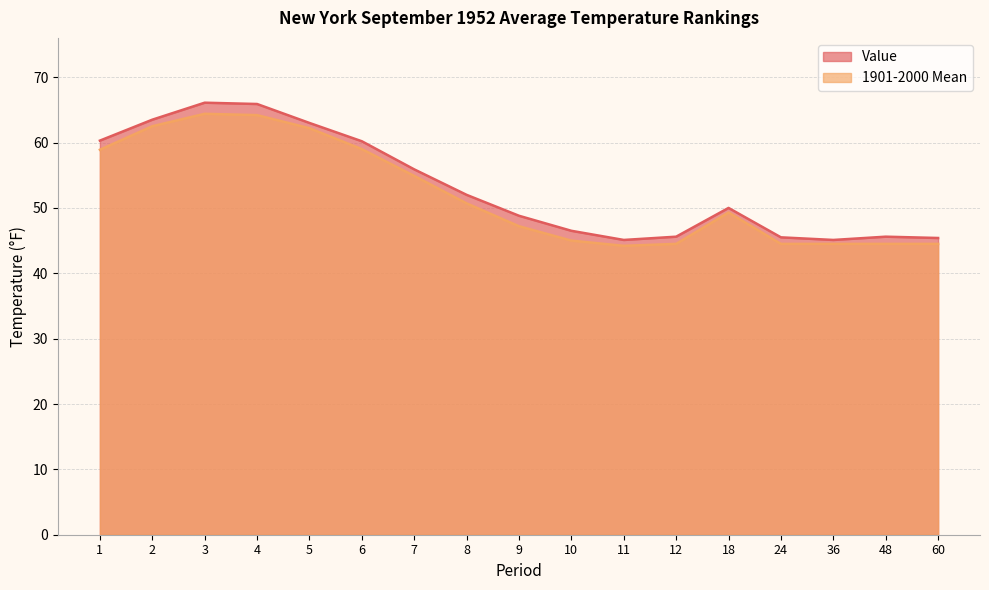

What is the approximate value of 1901-2000 Mean at 4?

64.2